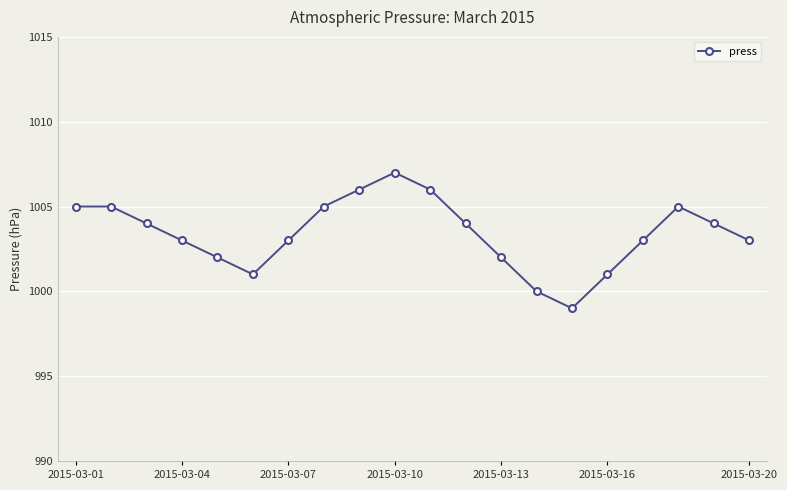

Does the chart have visible grid lines?

Yes